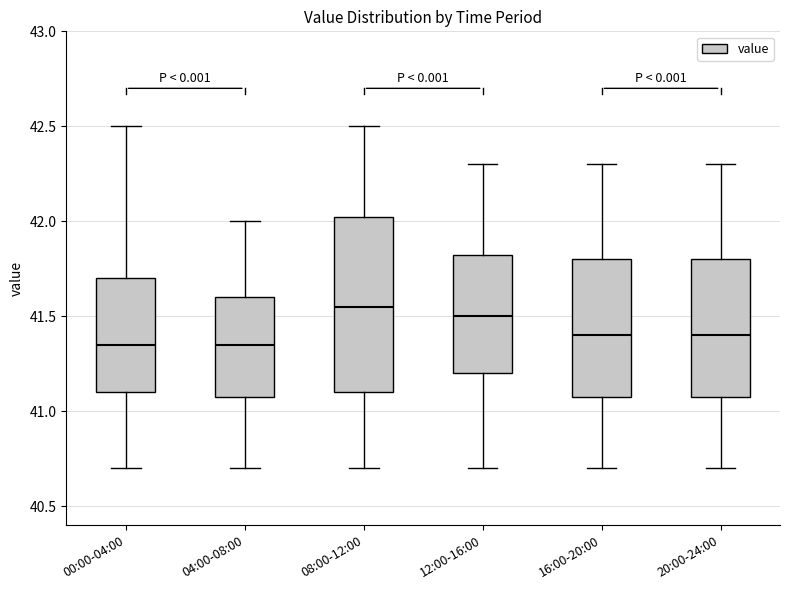

Reading left to right, read every box against the y-axis: the position of its median line, the range the box covers, and the ends of its whiskers. The values are not printed on the chart, so give them approximately, as read against the axis.

00:00-04:00: median 41.35, box 41.10 to 41.70, whiskers 40.70 to 42.50
04:00-08:00: median 41.35, box 41.10 to 41.60, whiskers 40.70 to 42.00
08:00-12:00: median 41.55, box 41.10 to 42.05, whiskers 40.70 to 42.50
12:00-16:00: median 41.50, box 41.20 to 41.85, whiskers 40.70 to 42.30
16:00-20:00: median 41.40, box 41.10 to 41.80, whiskers 40.70 to 42.30
20:00-24:00: median 41.40, box 41.10 to 41.80, whiskers 40.70 to 42.30